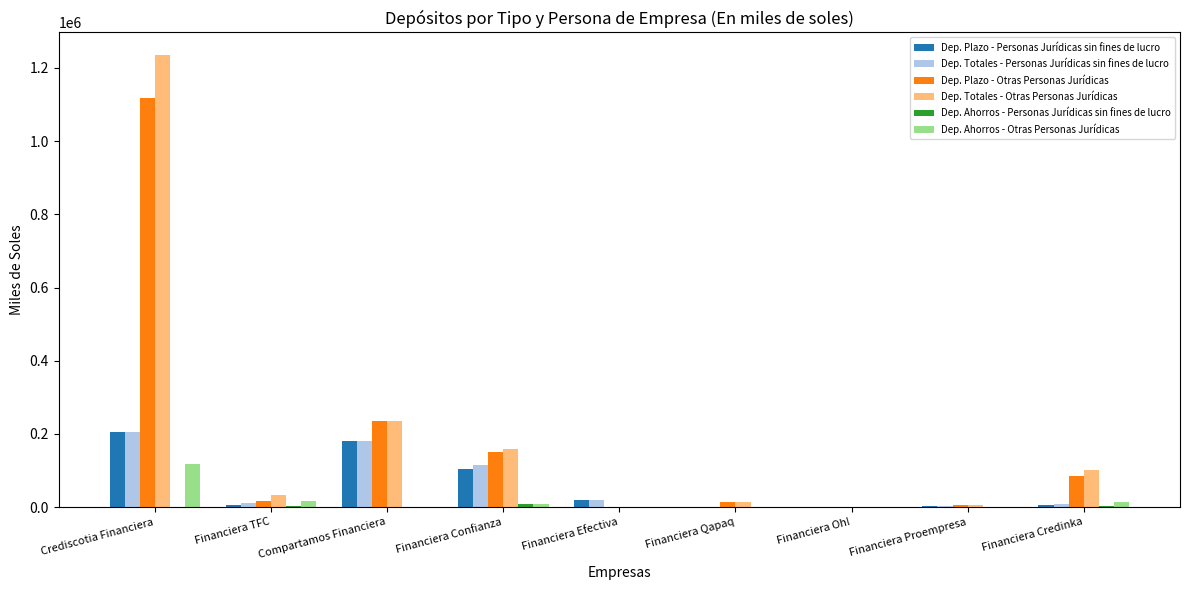

True or false: Dep. Plazo - Personas Jurídicas sin fines de lucro has a value of 164623.1 at Financiera Confianza.

False